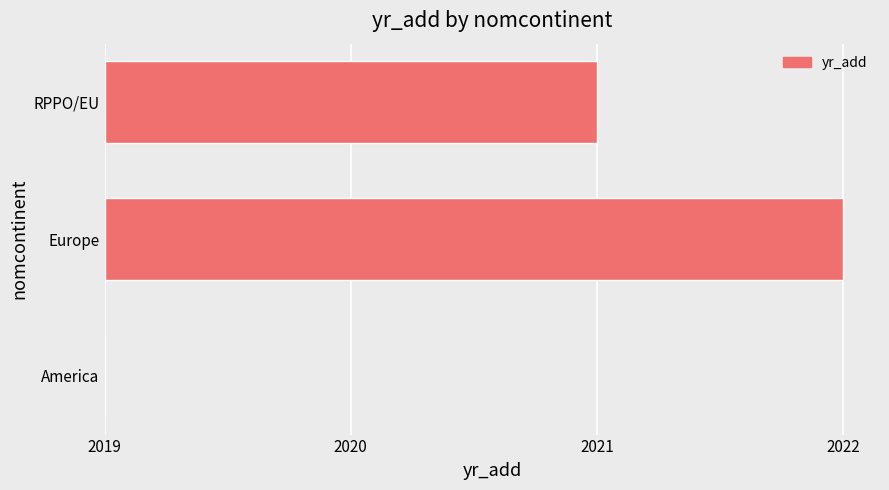

How many values exceed 2?

1